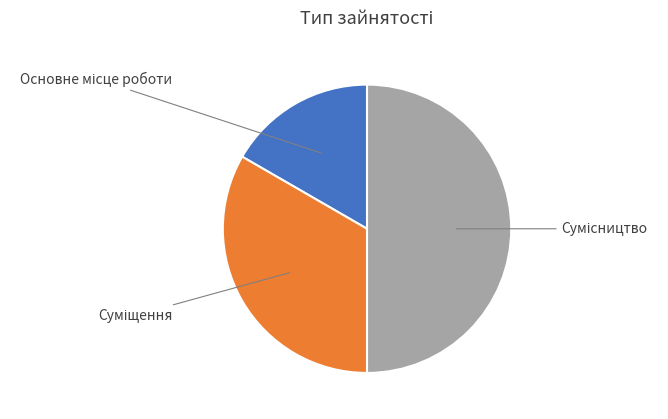

What is the total percentage of Суміщення and Основне місце роботи?

50.0%